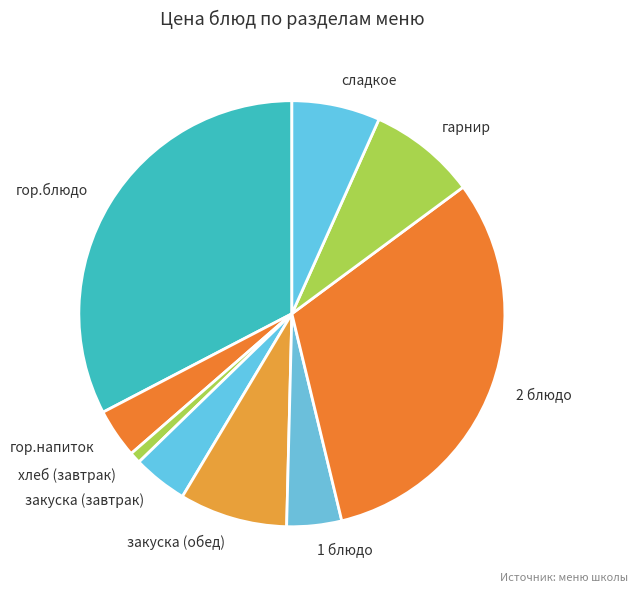

Which slice is the largest?

гор.блюдо